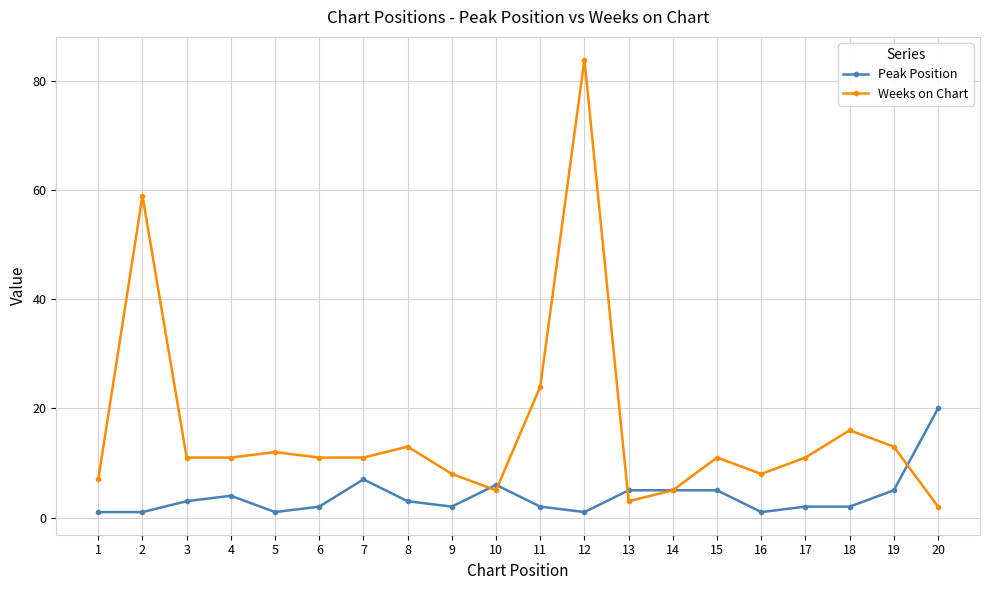

Where is the first local maximum for Weeks on Chart?

2